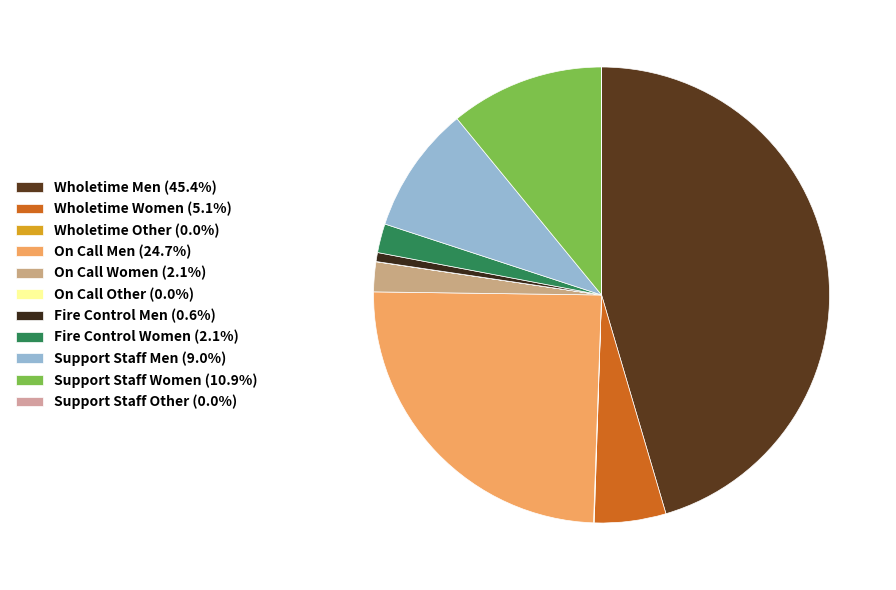

What percentage is the Support Staff Men slice, to the nearest percent?

9%